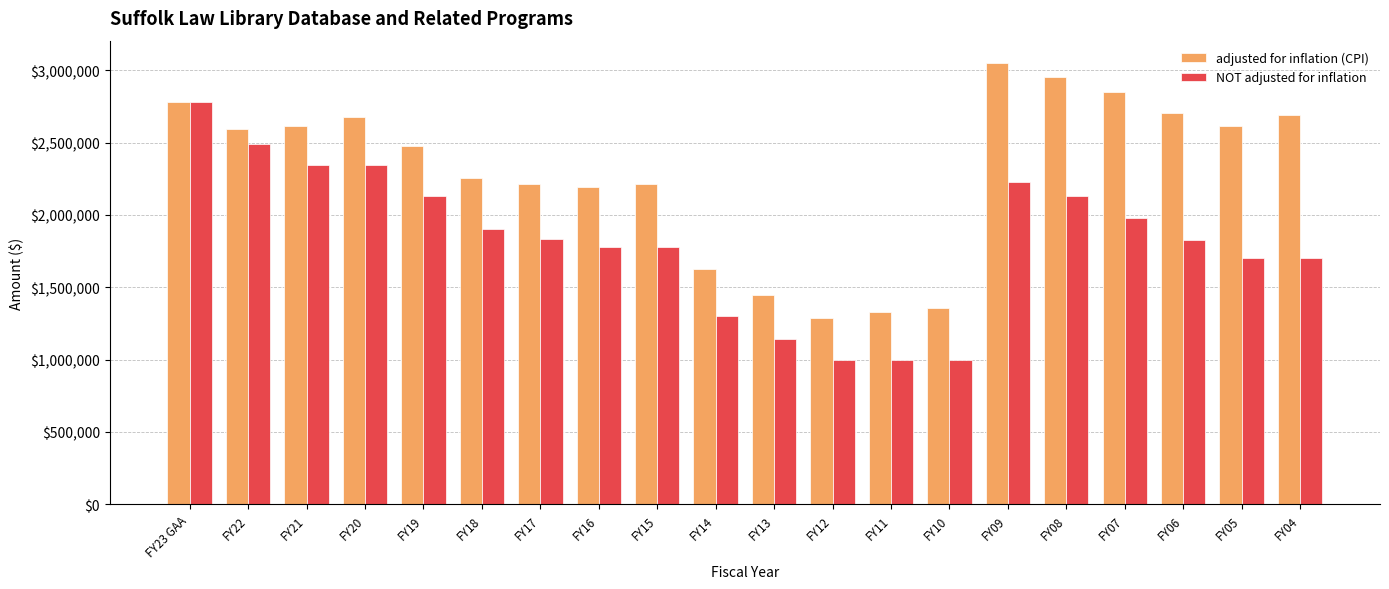

How many groups of bars are there?

20